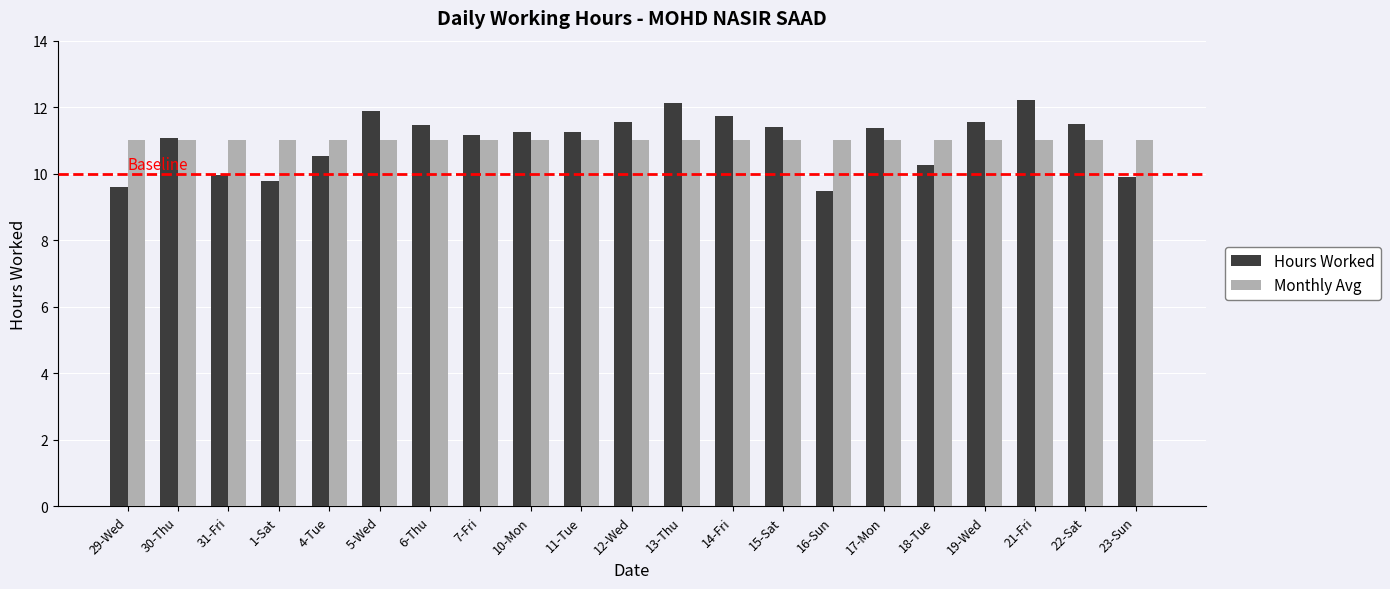

What is the maximum value for Hours Worked?

12.2